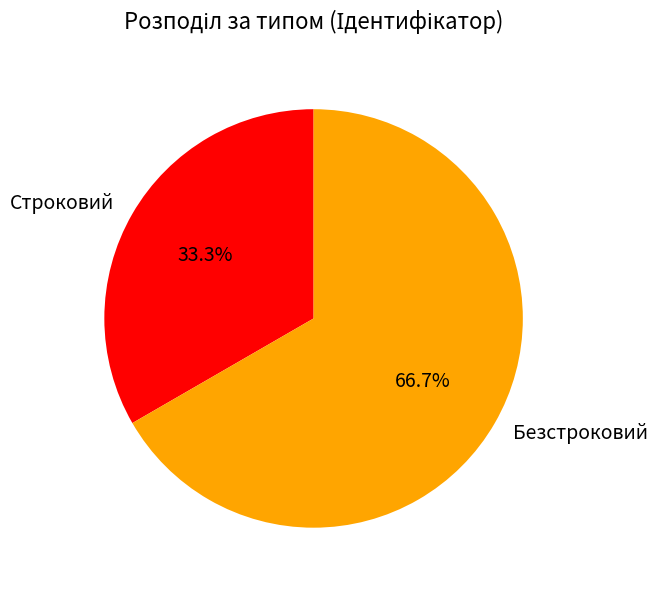

How much of the chart is everything except Безстроковий?

33.3%